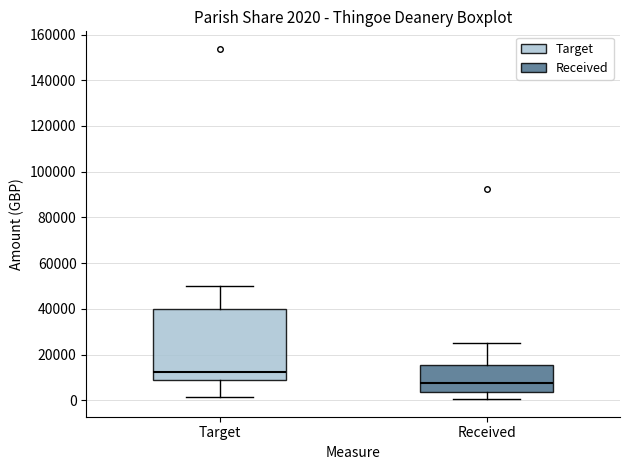

Which box is the tallest, from its lower edge to its upper edge?

Target